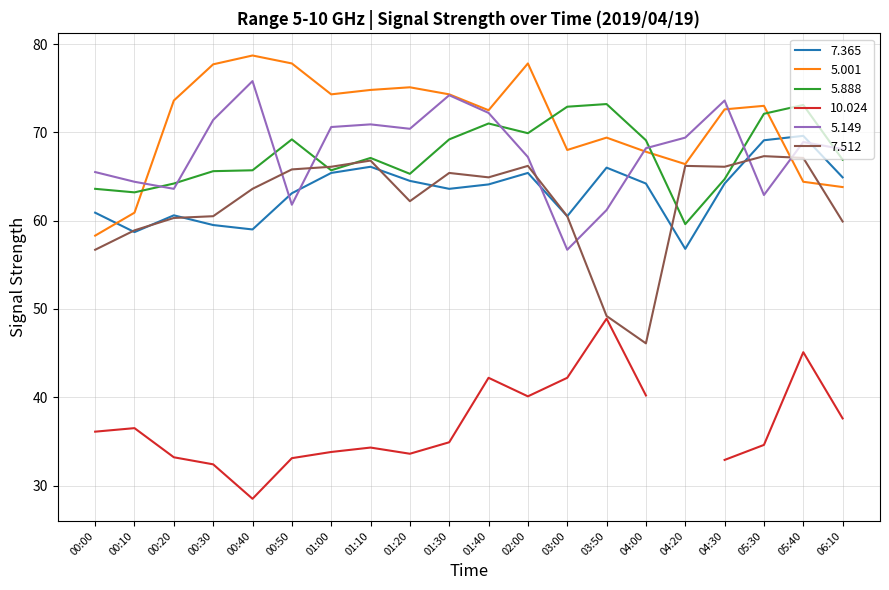

List the labels in order of   5.149 value, largest first.

00:40, 01:30, 04:30, 01:40, 00:30, 01:10, 01:00, 01:20, 04:20, 05:40, 04:00, 06:10, 02:00, 00:00, 00:10, 00:20, 05:30, 00:50, 03:50, 03:00